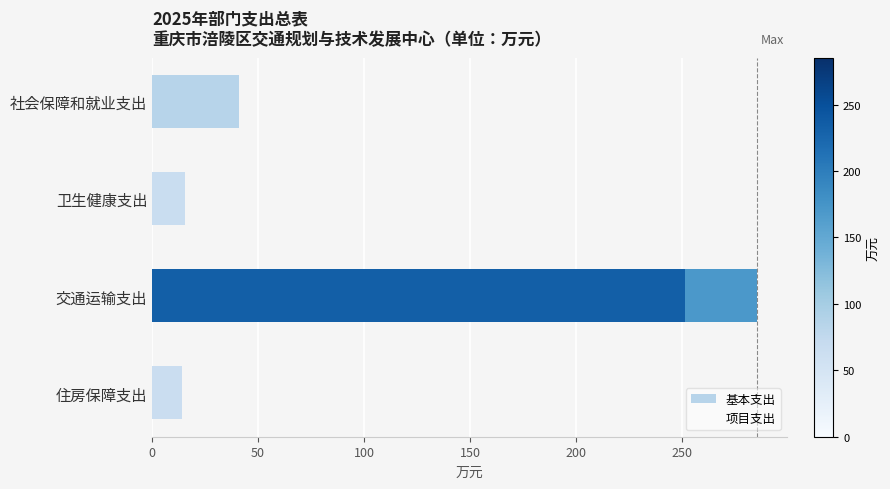

At which category is the sum across all series the highest?

交通运输支出